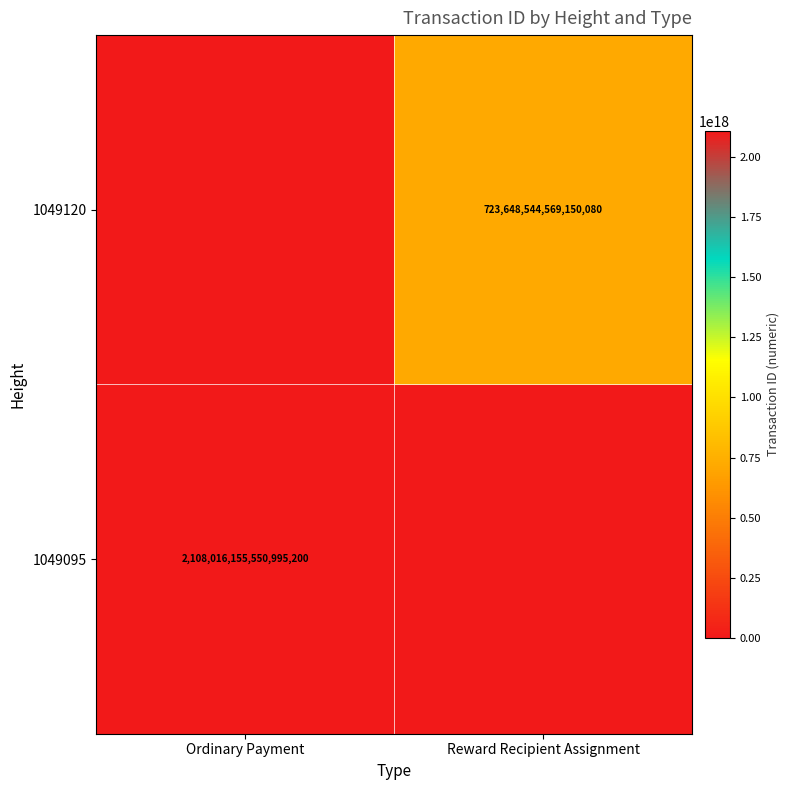

What is the total value across all series at Reward Recipient Assignment?

723648544569150080